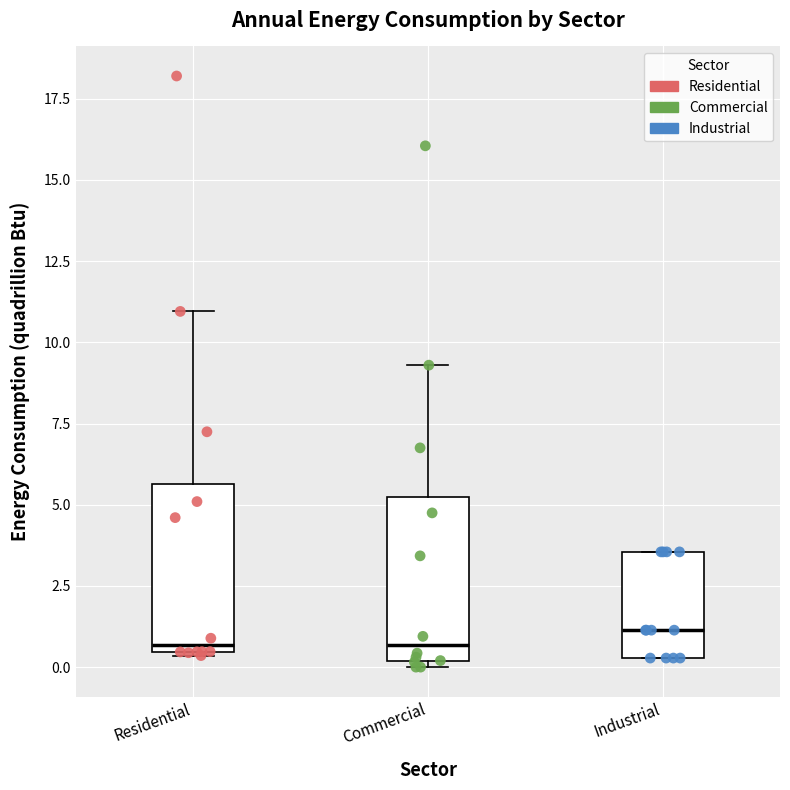

Where does the upper whisker of the box for Residential end on the y-axis? The values are not printed on the chart, so give them approximately, as read against the axis.

11.0